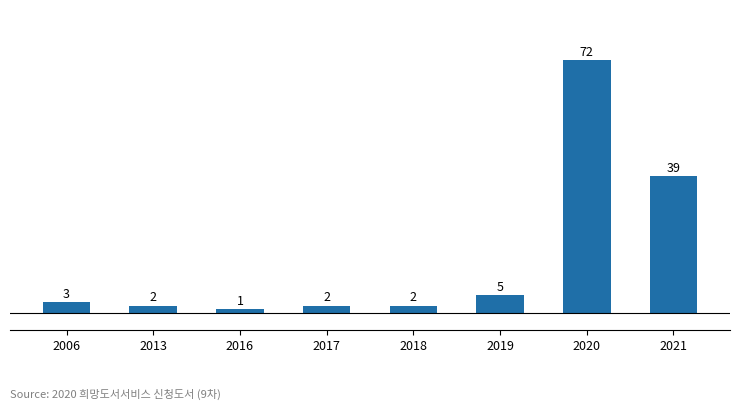

True or false: the data shows 39 at 2021.

True